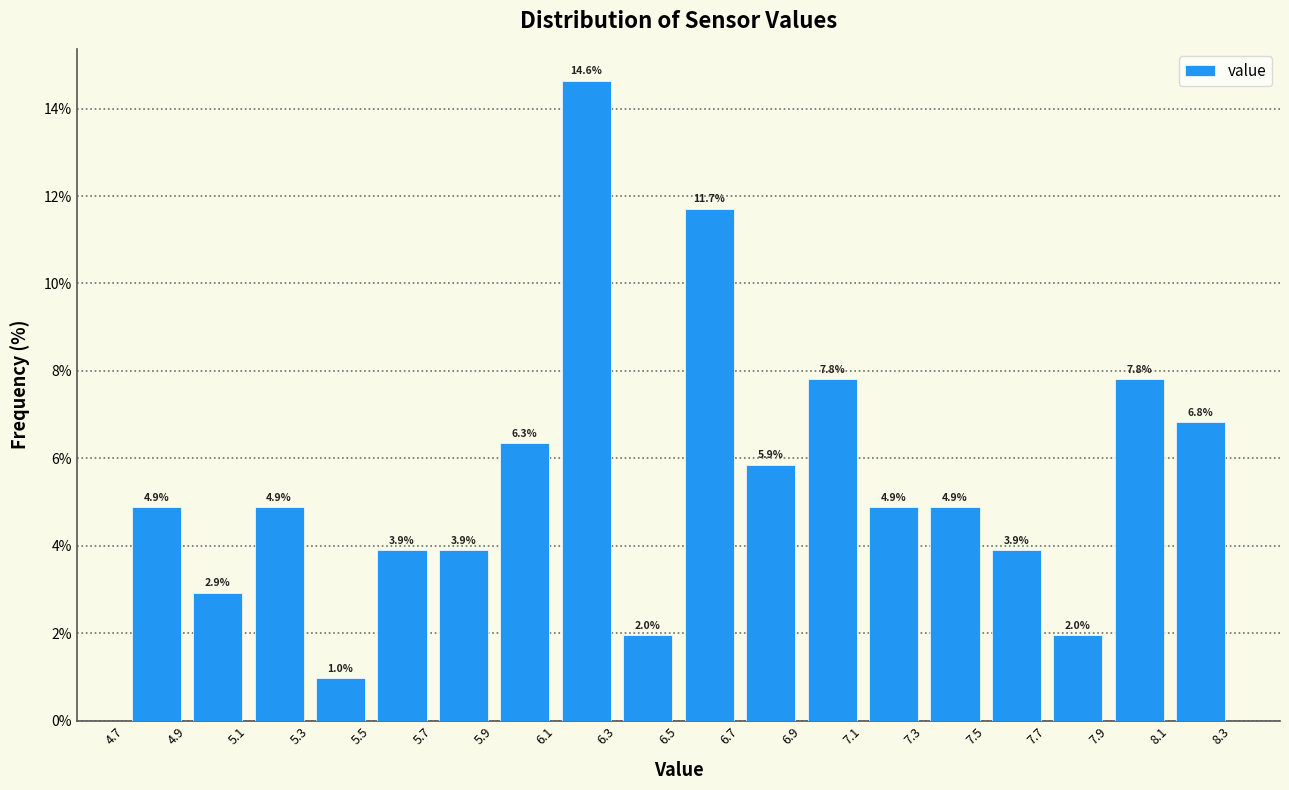

Reading left to right, transcribe this chart: for each bar, give the range it covers on the x-axis and its height.

4.7 to 4.9: 4.9
4.9 to 5.1: 2.9
5.1 to 5.3: 4.9
5.3 to 5.5: 1.0
5.5 to 5.7: 3.9
5.7 to 5.9: 3.9
5.9 to 6.1: 6.3
6.1 to 6.3: 14.6
6.3 to 6.5: 2.0
6.5 to 6.7: 11.7
6.7 to 6.9: 5.9
6.9 to 7.1: 7.8
7.1 to 7.3: 4.9
7.3 to 7.5: 4.9
7.5 to 7.7: 3.9
7.7 to 7.9: 2.0
7.9 to 8.1: 7.8
8.1 to 8.3: 6.8